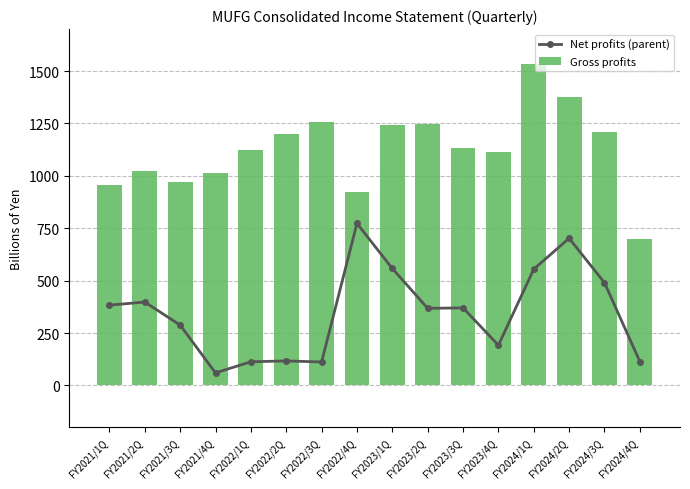

Rank the series by their average value, from highest to lowest.

Gross profits, Net profits (parent)